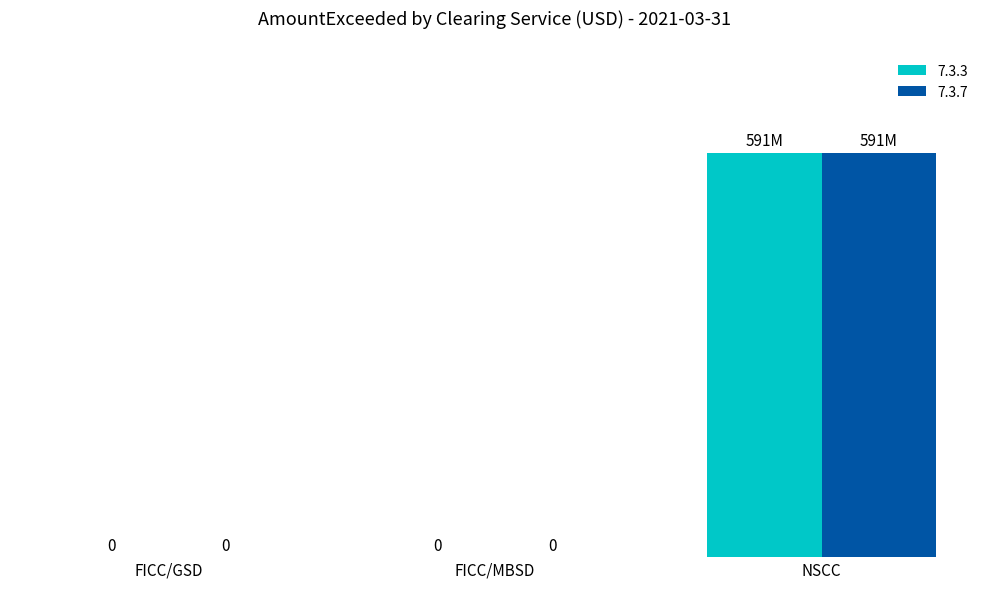

Is it true that 7.3.7 equals -331837041 at FICC/MBSD?

False